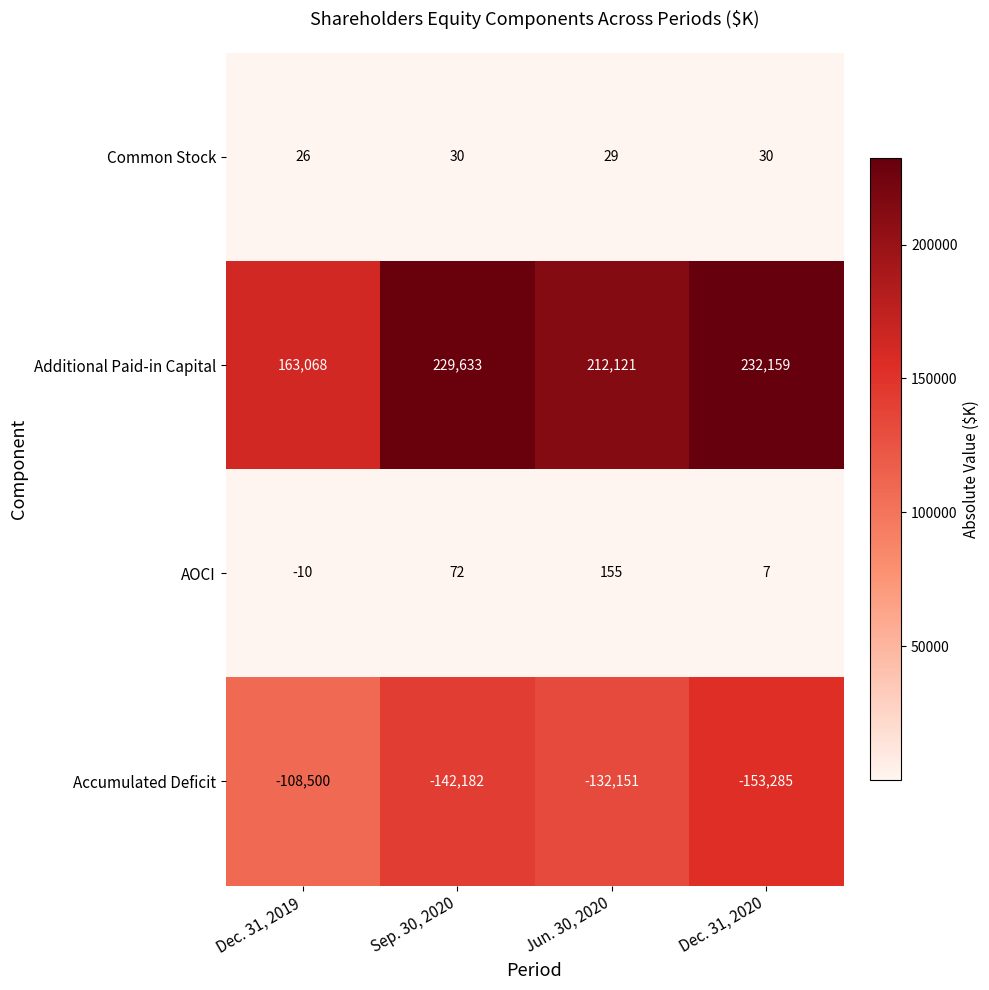

What is the sum of the AOCI values at Dec. 31, 2020 and Dec. 31, 2019?

-3